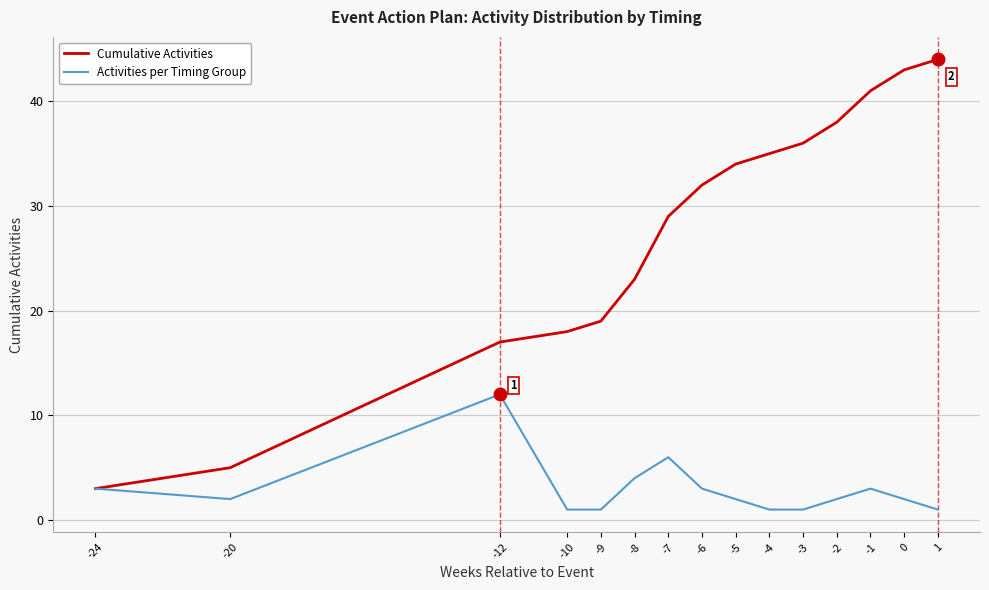

Rank the series by their maximum value, from highest to lowest.

Cumulative Activities, Activities per Timing Group